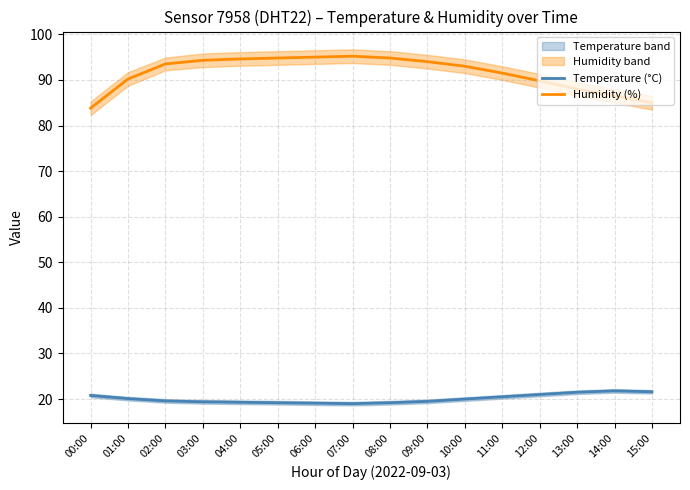

What is the approximate value of Temperature (°C) at 14:00?

21.8